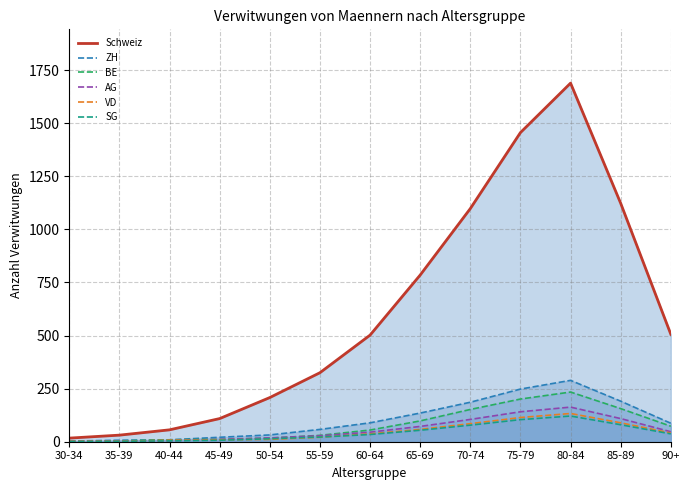

The value of AG at 90+ is 12. True or false?

False